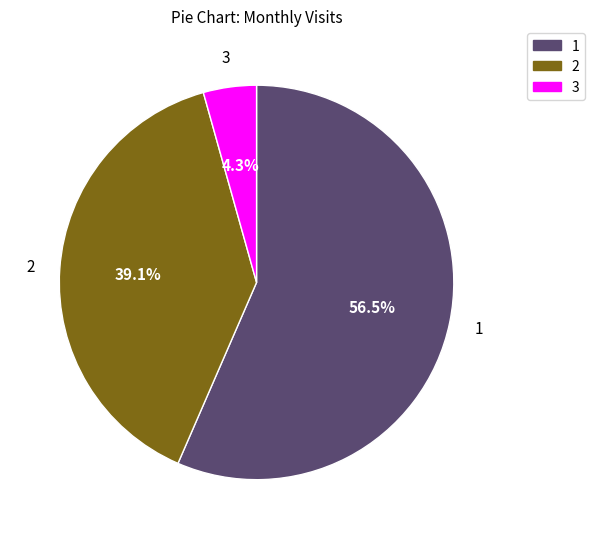

Which slice is the largest?

1